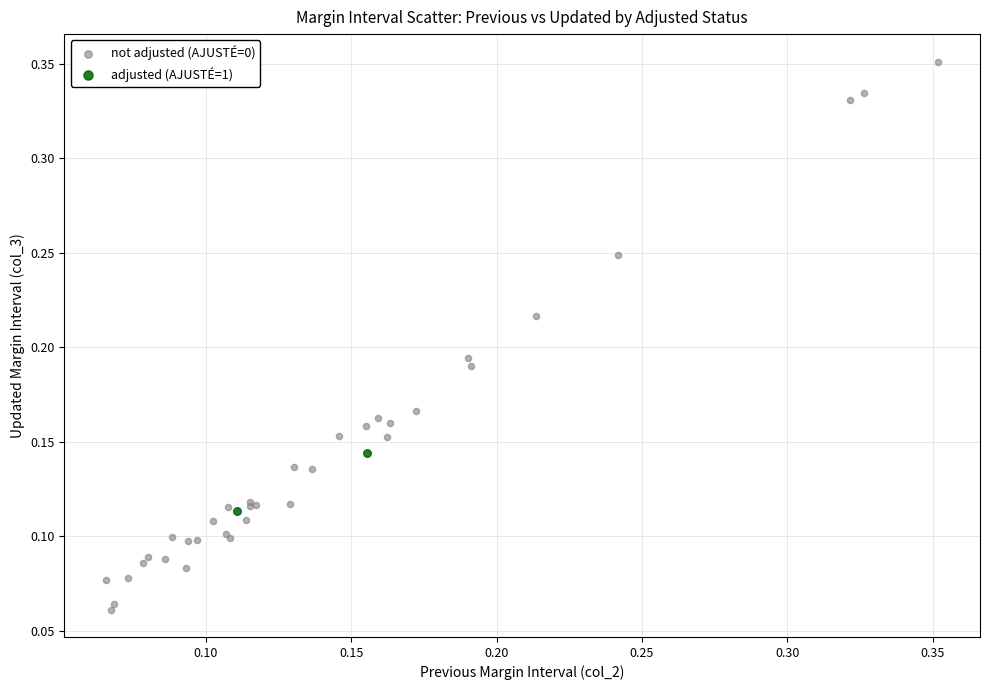

What are all the series names shown in the legend?

not adjusted (AJUSTÉ=0), adjusted (AJUSTÉ=1)